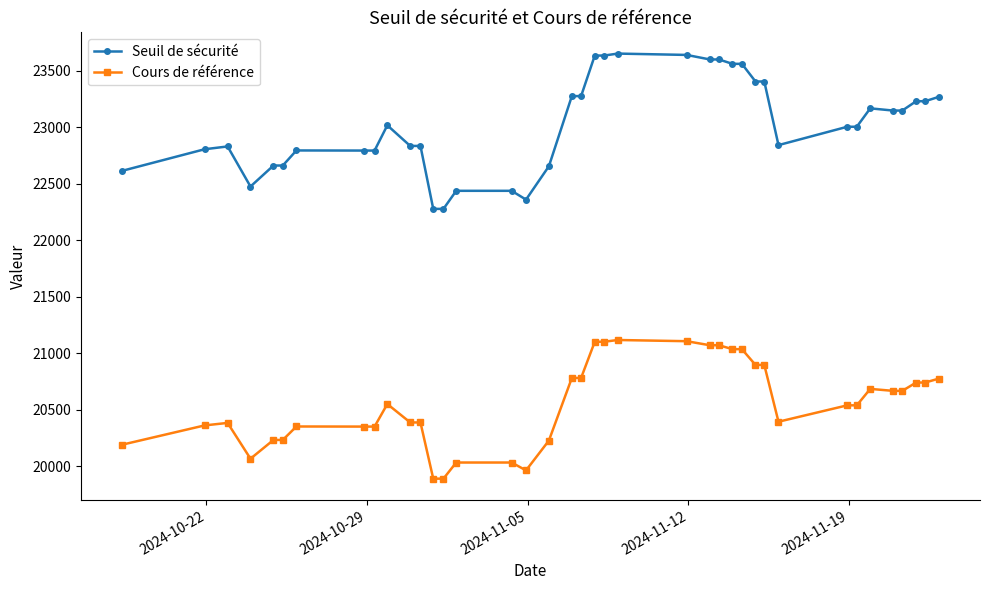

What is the smallest value displayed?

19890.4